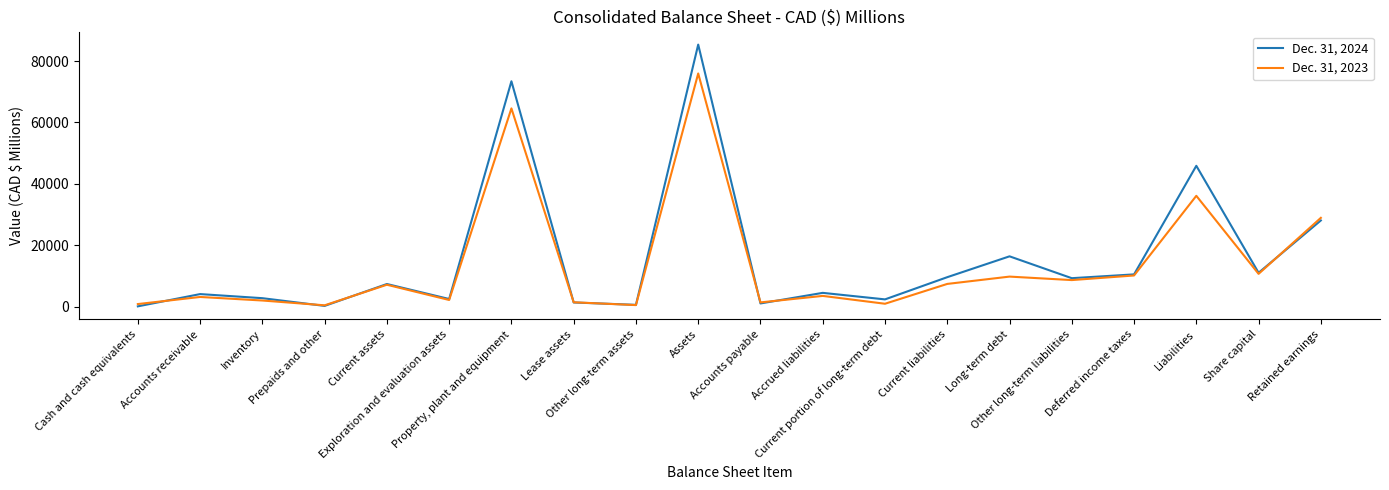

Is this an area chart (filled region under the line)?

No